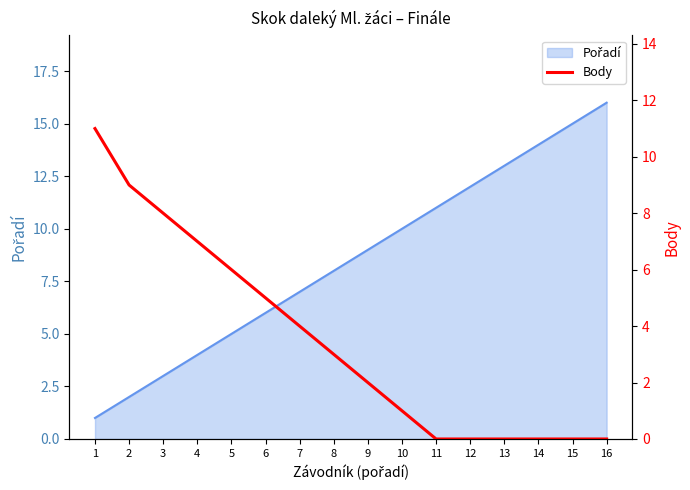

What is the change in value from 7 to 8?

-1